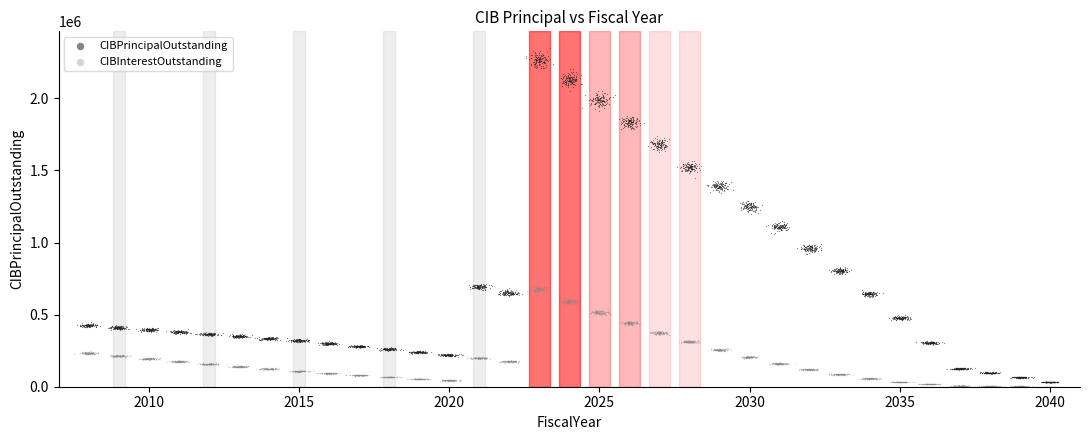

Which series reaches the maximum Y coordinate?

CIBPrincipalOutstanding